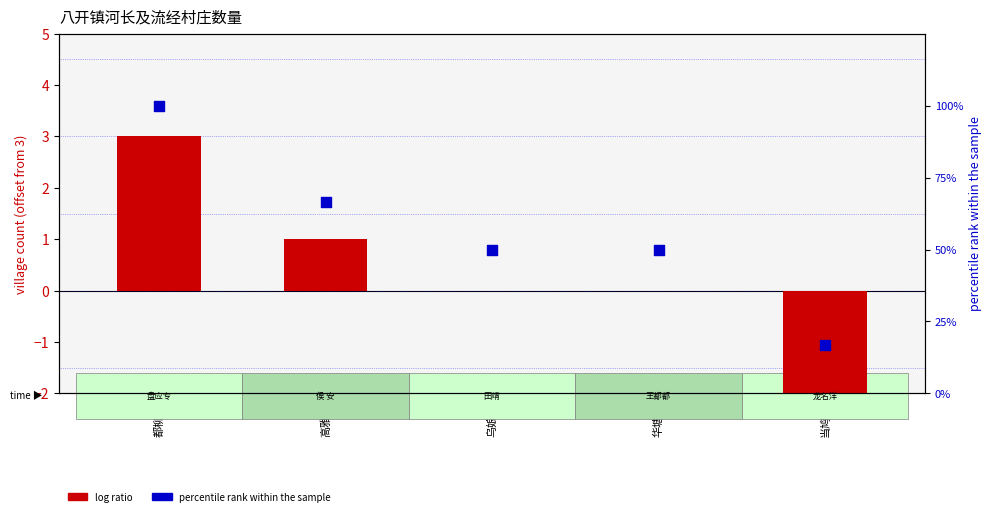

Which series has the widest spread of Y values?

percentile rank within sample